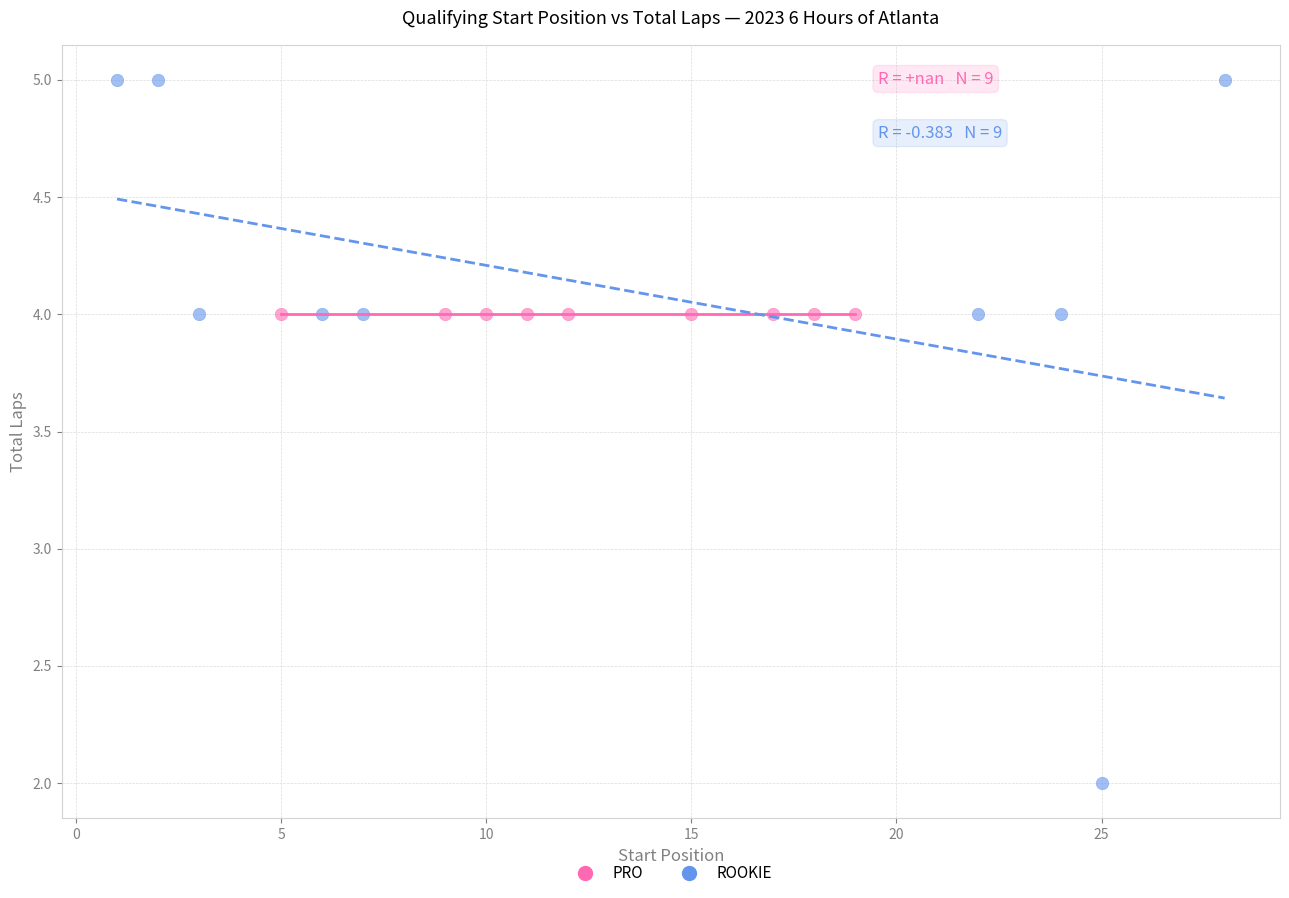

What are all the series names shown in the legend?

PRO, ROOKIE